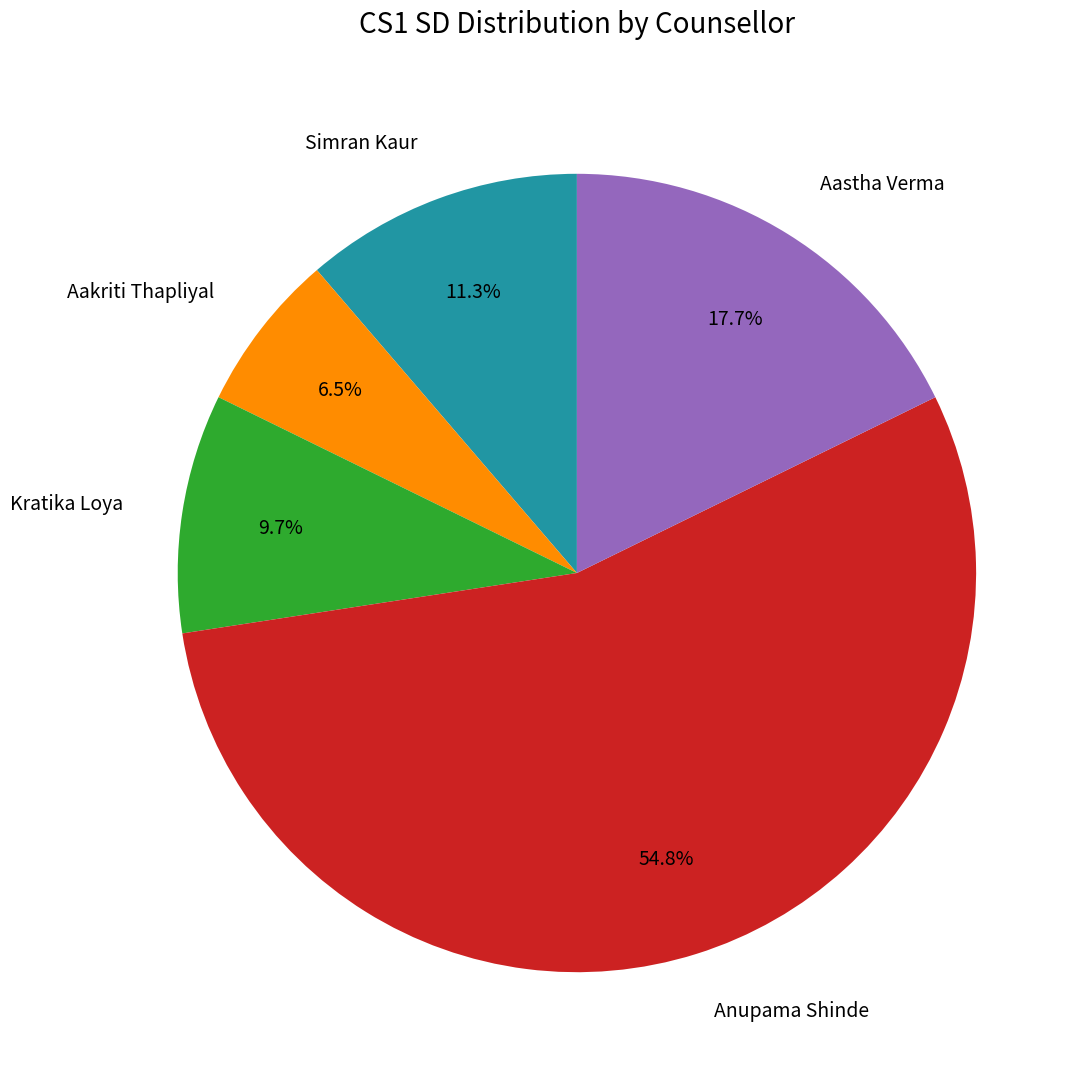

To the nearest percent, what is the average slice percentage?

20%